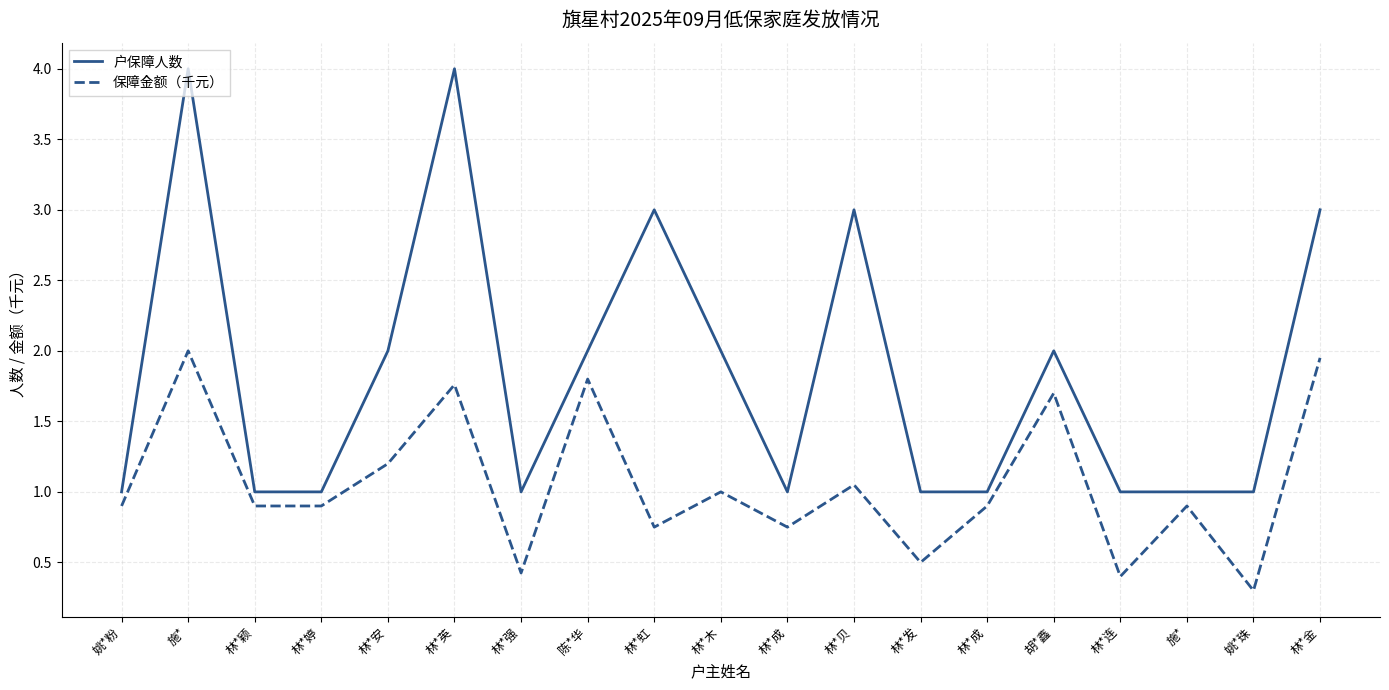

Is this an area chart (filled region under the line)?

No